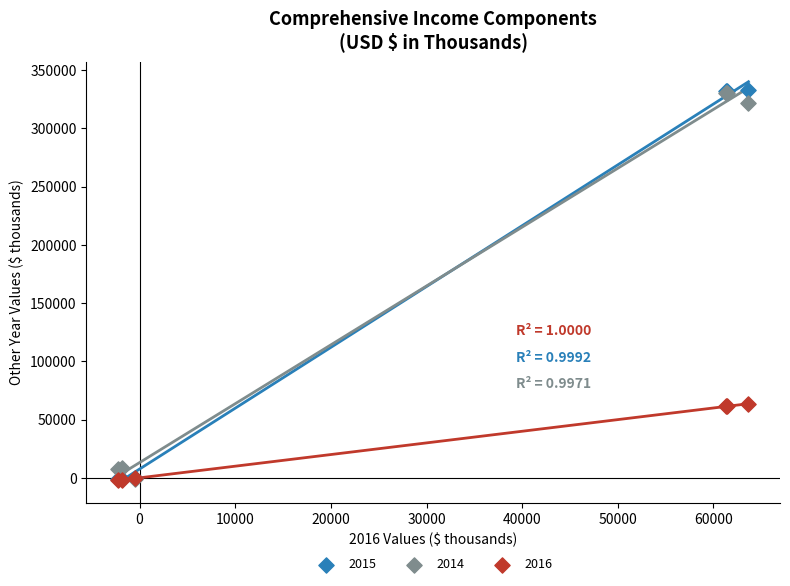

Which series has the widest spread of Y values?

2015